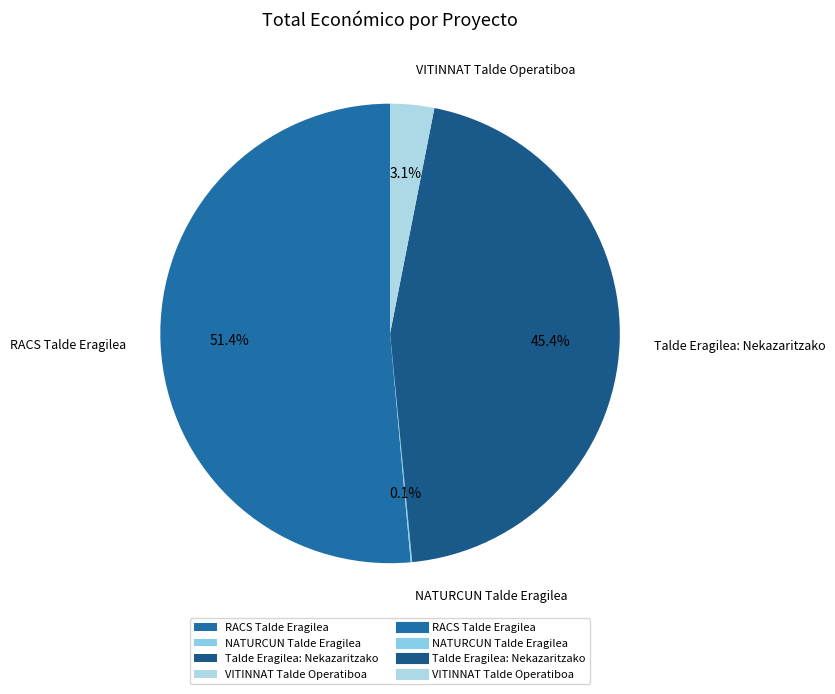

Between Talde Eragilea: Nekazaritzako and RACS Talde Eragilea, which is larger?

RACS Talde Eragilea